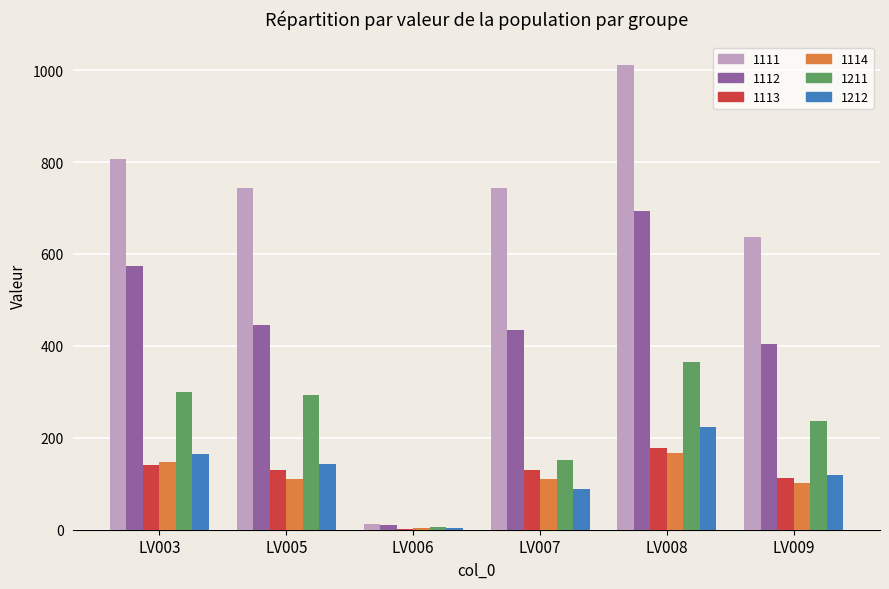

Which series changed the most between LV006 and LV009?

1111